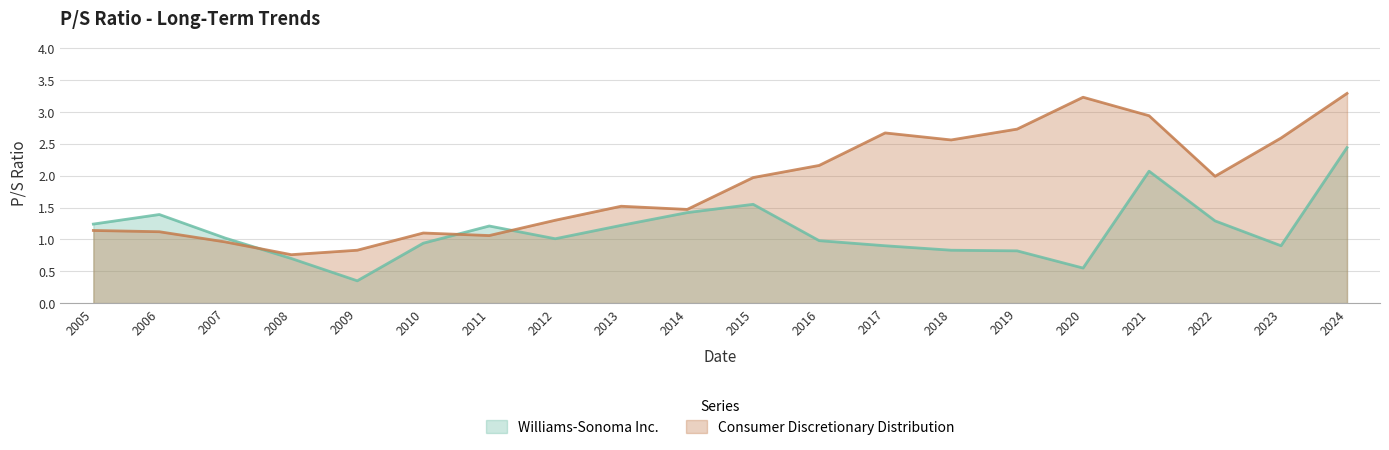

List the labels in order of Consumer Discretionary Distribution value, largest first.

2024, 2020, 2021, 2019, 2017, 2023, 2018, 2016, 2022, 2015, 2013, 2014, 2012, 2005, 2006, 2010, 2011, 2007, 2009, 2008